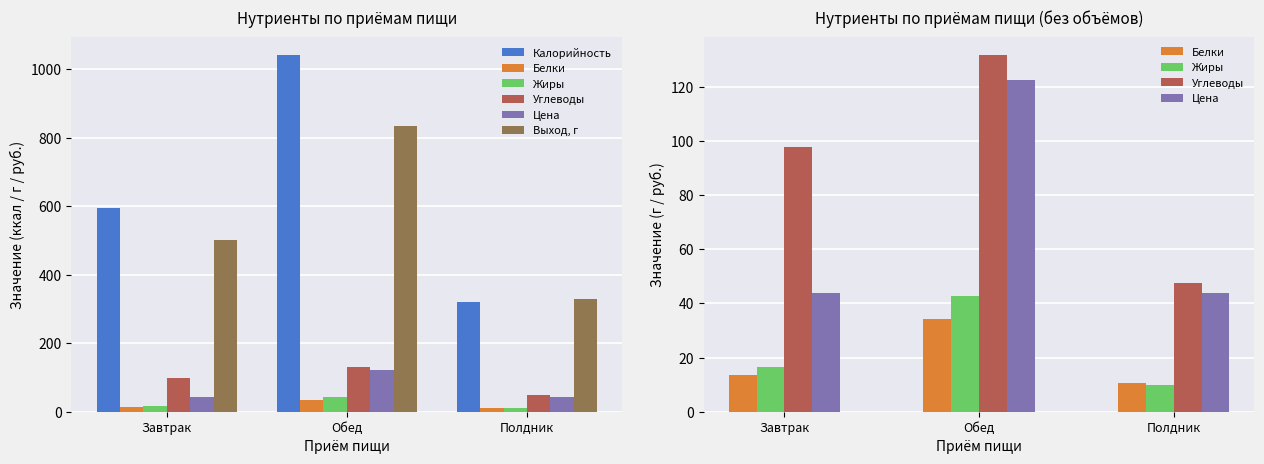

What is the difference between the Жиры values at Завтрак and Полдник?

6.6